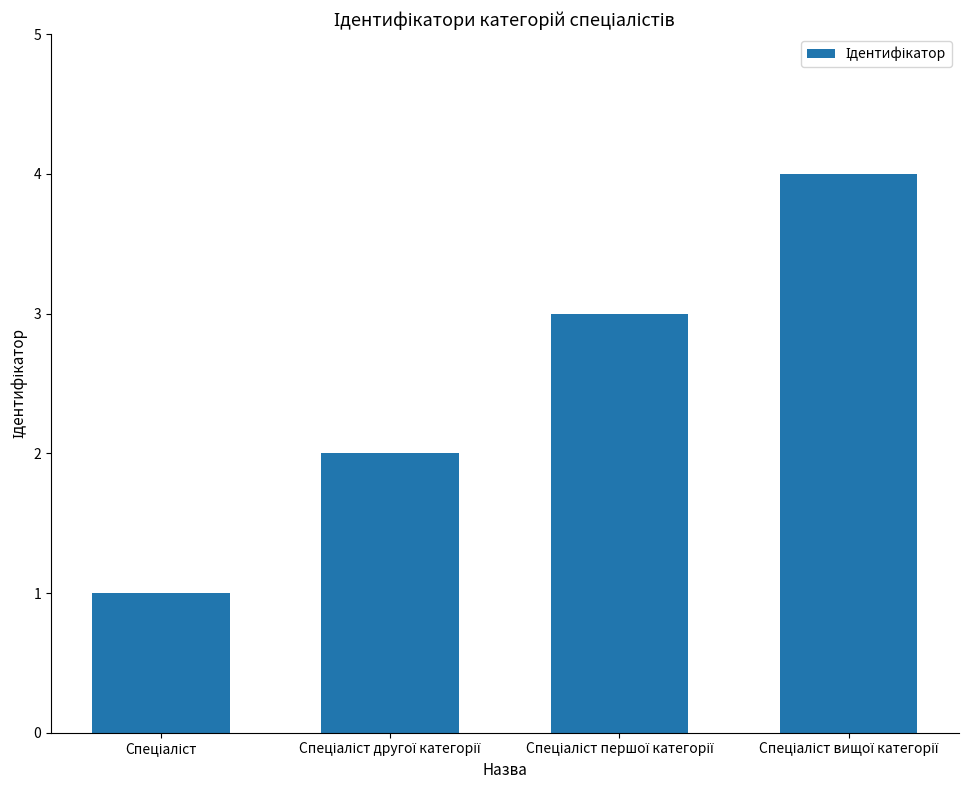

What is the greatest value displayed?

4